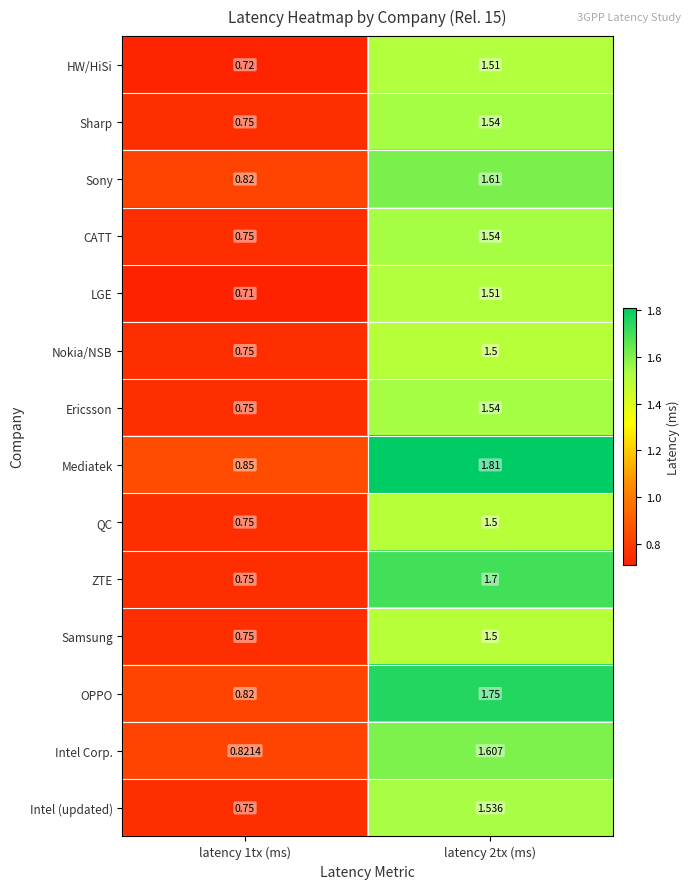

Which series has the widest spread of values?

Mediatek